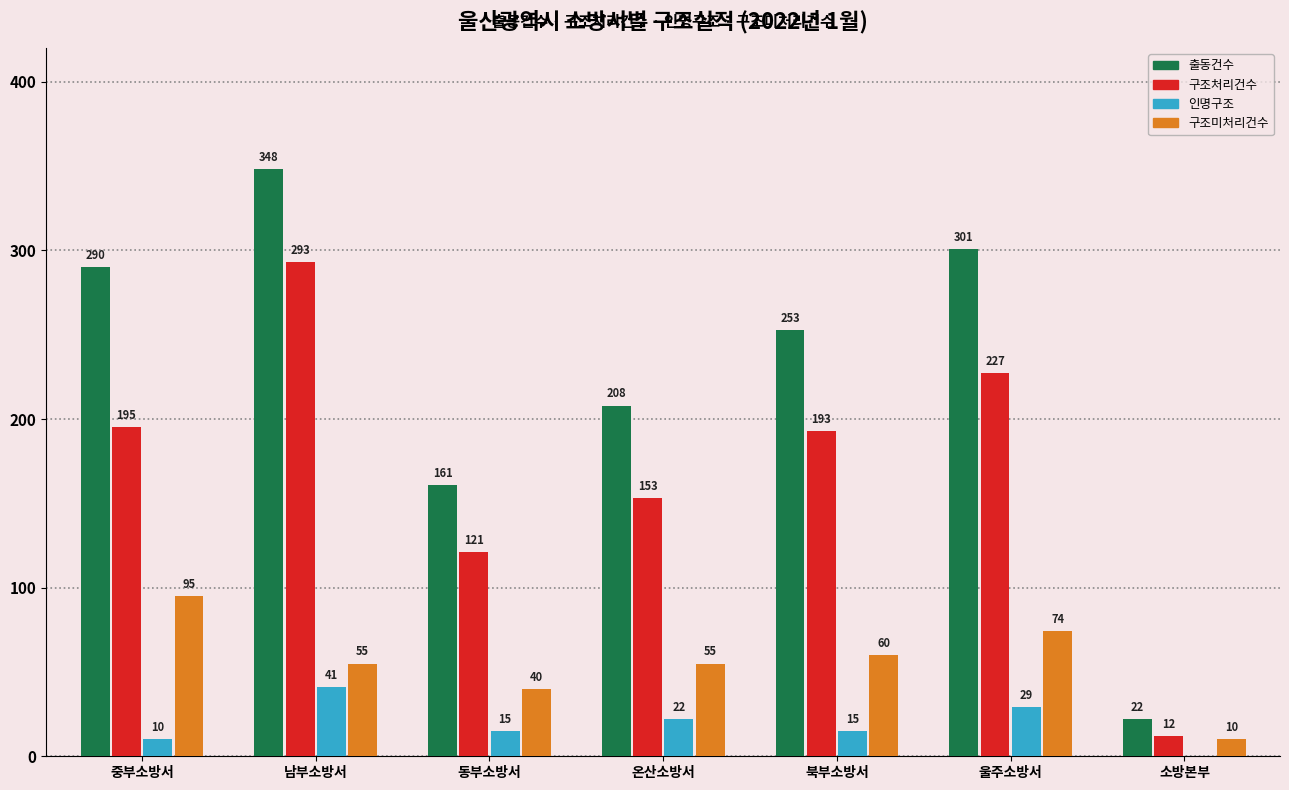

The 인명구조 series shows 10 at 중부소방서. True or false?

True